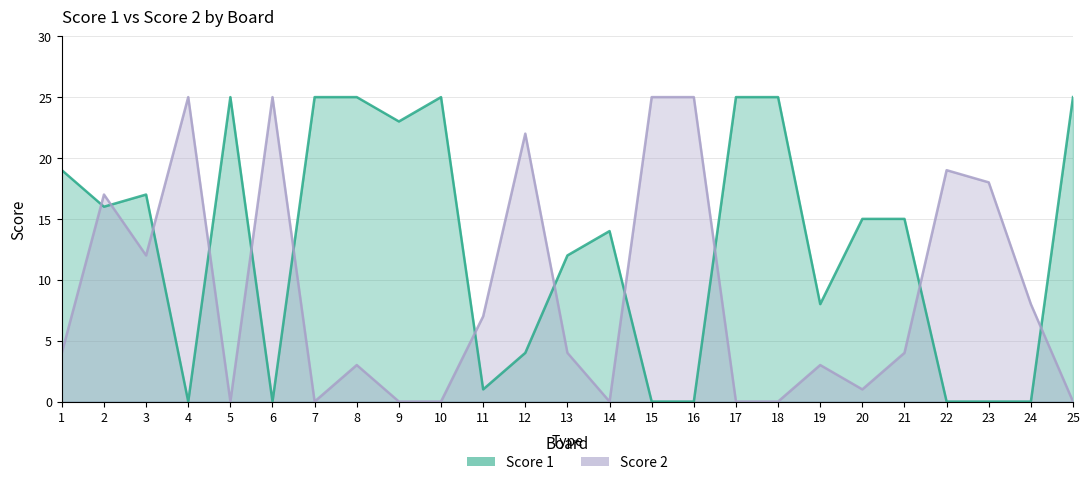

How many lines are shown in the chart?

2